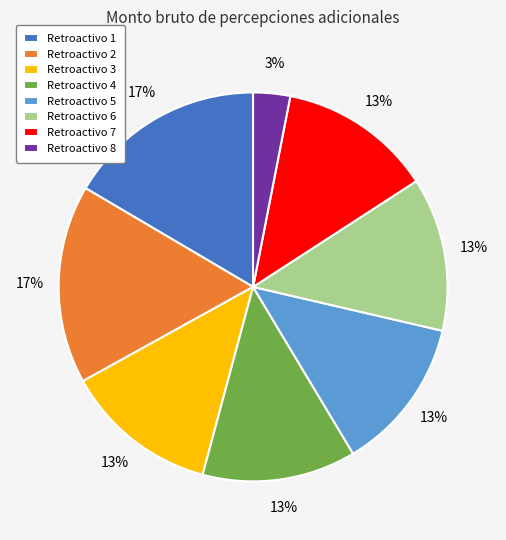

Is there a majority slice in this chart?

No